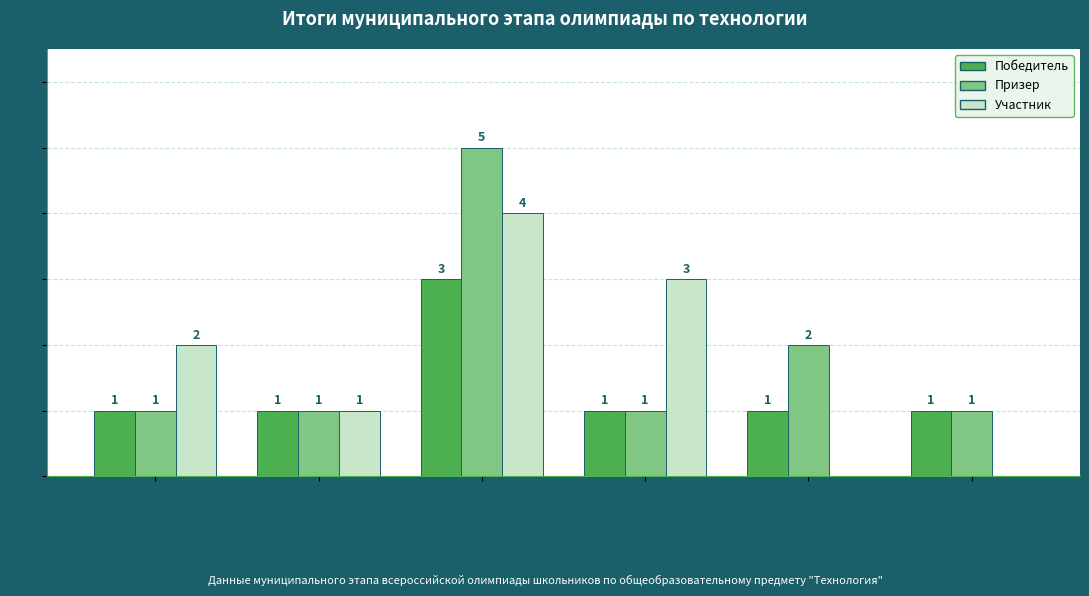

Is the value of Участник at Борисоглебский greater than the value of Призер at Бобровский?

No